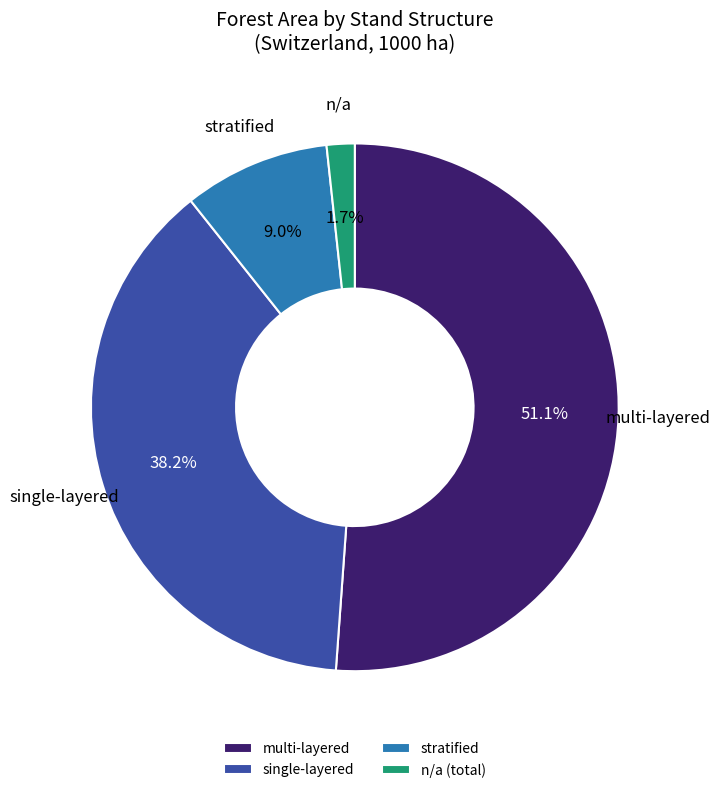

Combined, do multi-layered and single-layered account for over 50%?

Yes